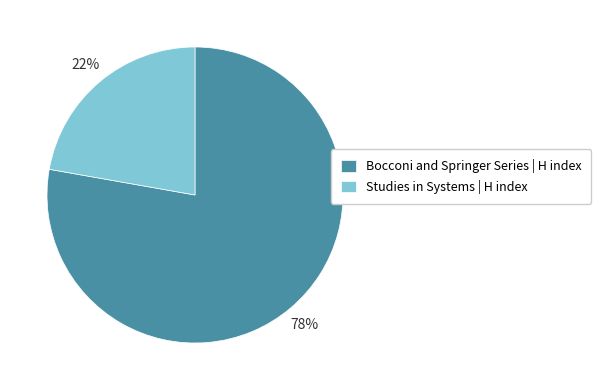

Does any single category account for the majority?

Yes